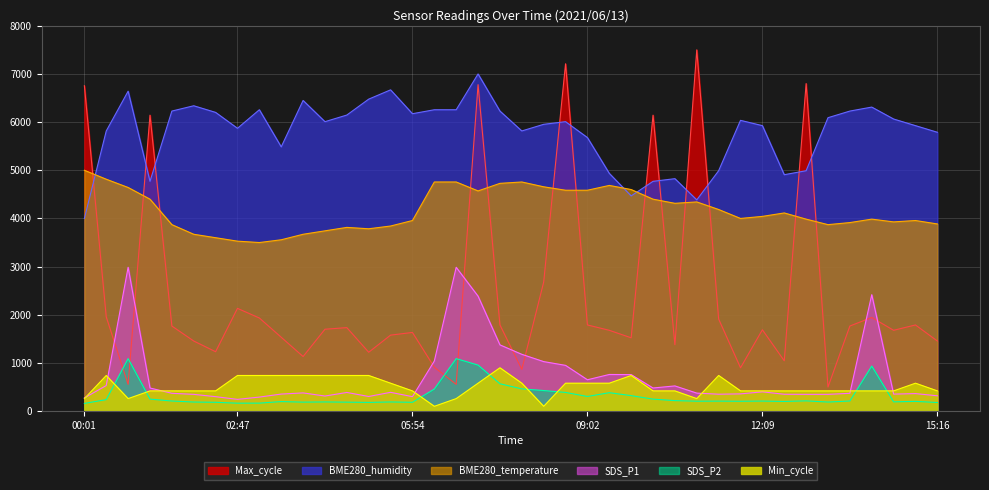

How many lines are shown in the chart?

6